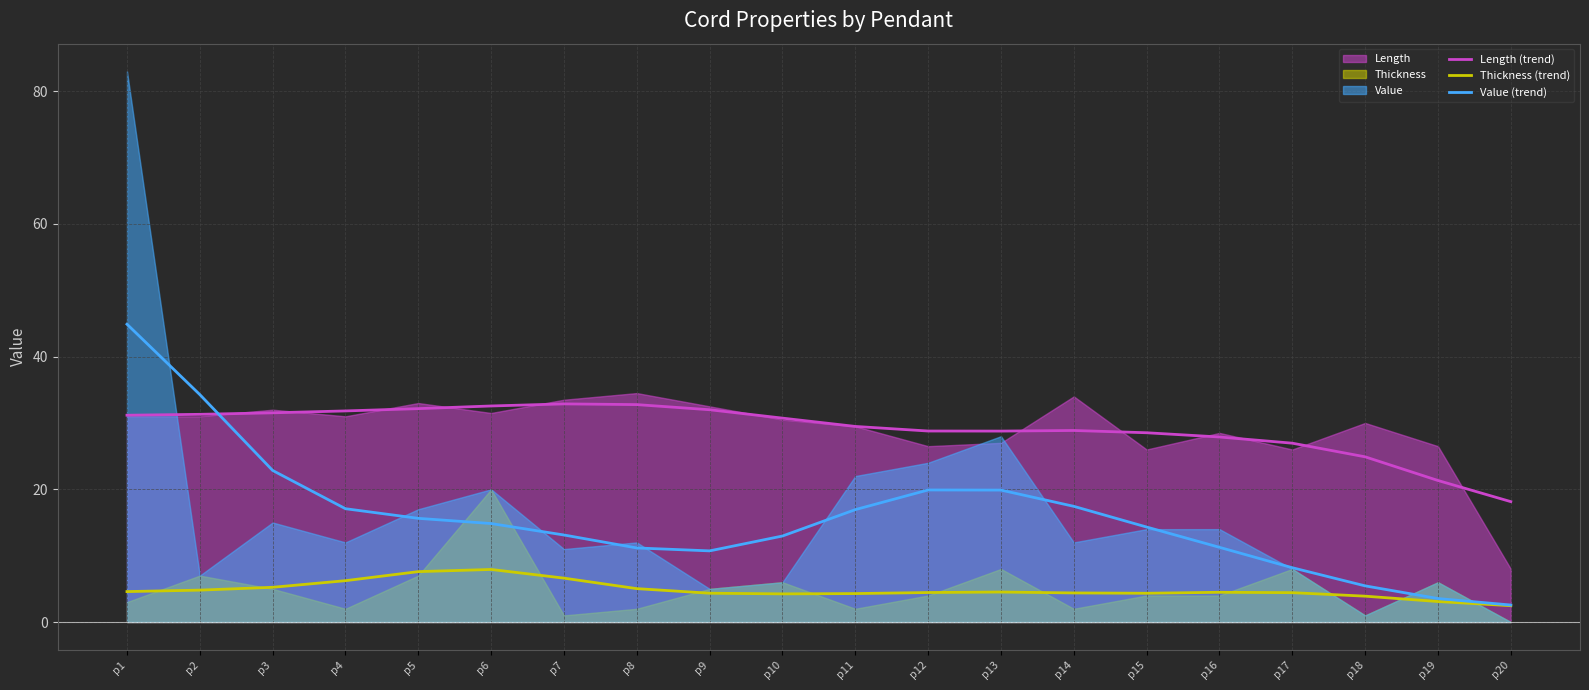

The value of Thickness (trend) at p7 is 10.7. True or false?

False